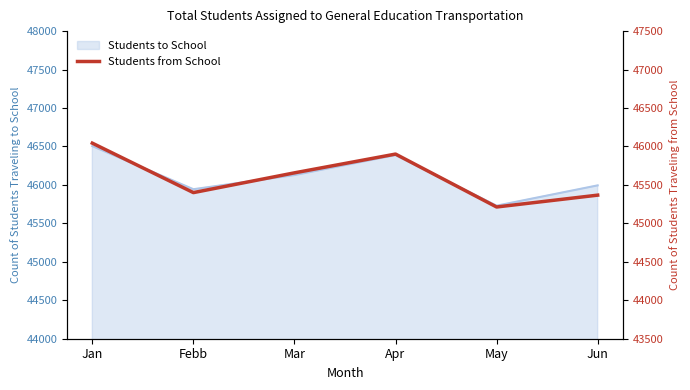

The value at Jun is 45367. True or false?

True